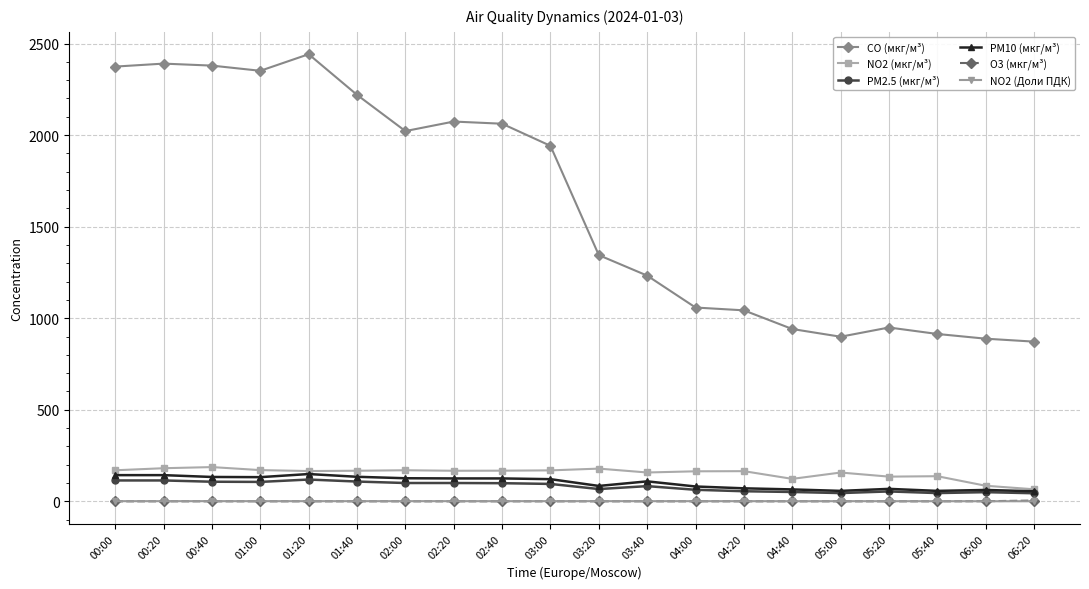

At how many categories does at least one series exceed 749?

20